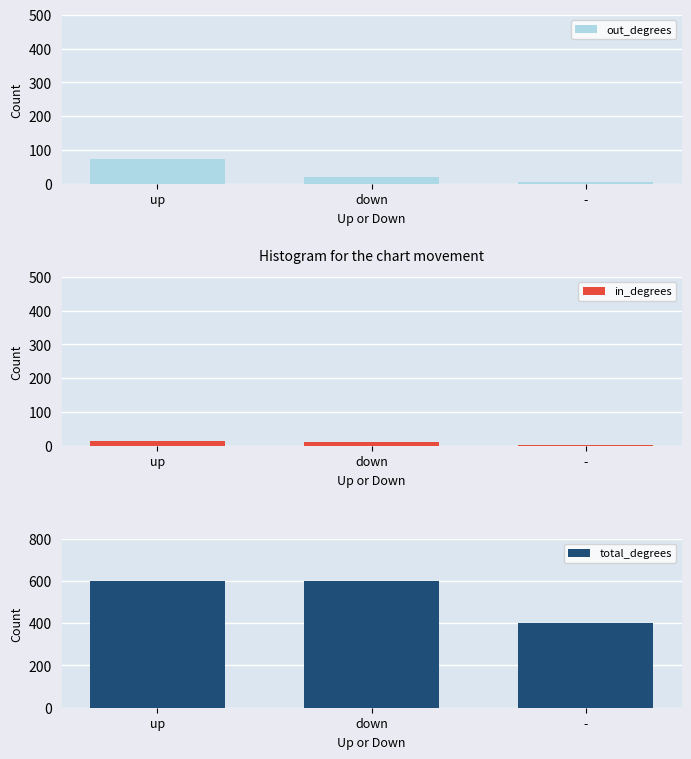

Reading left to right, list all the values displayed in this chart.

out_degrees: 74	21	5
in_degrees: 15	12	3
total_degrees: 600	600	400